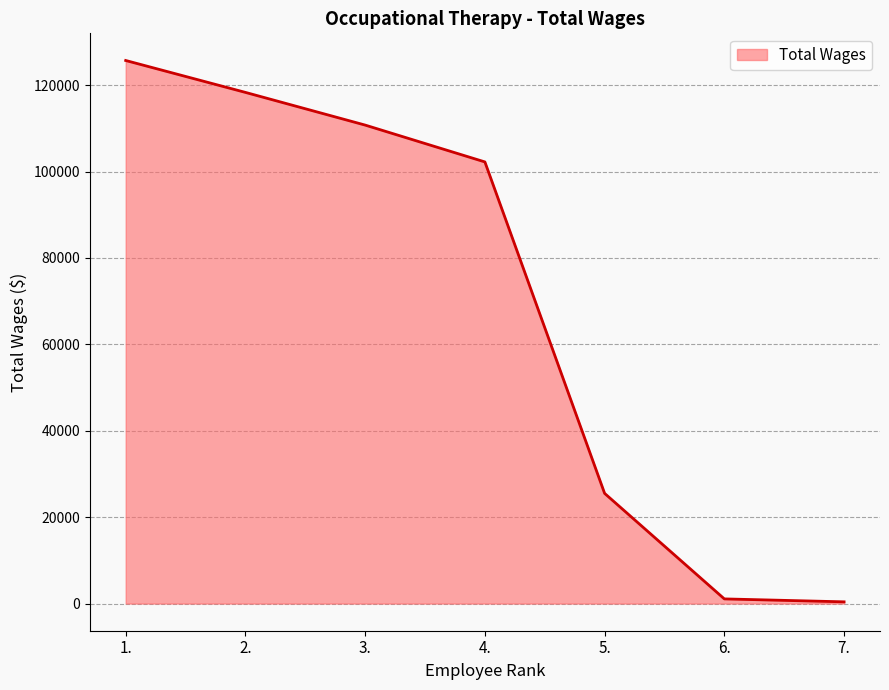

Which label corresponds to the largest value in the chart?

1.